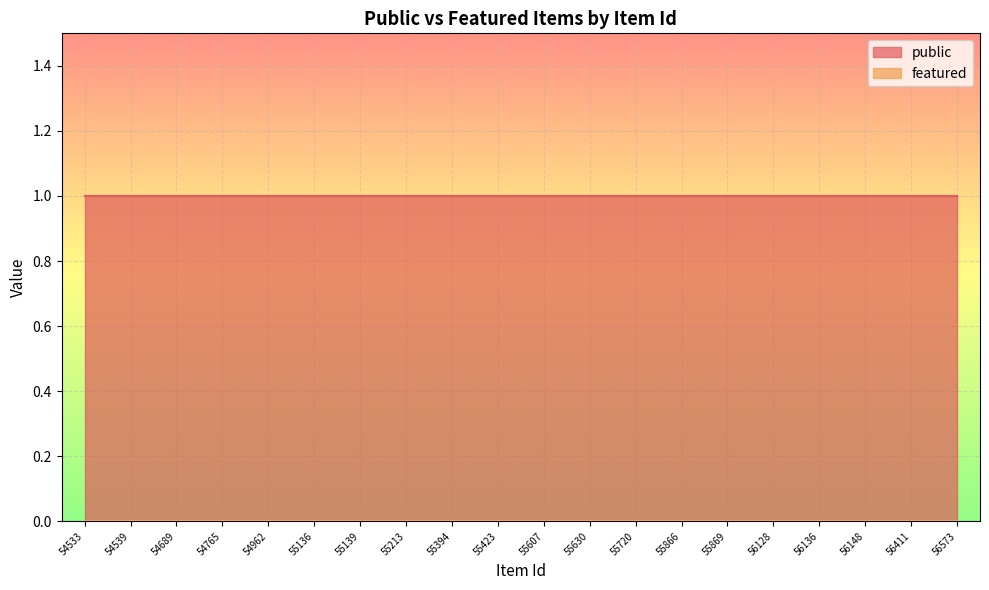

True or false: featured and public intersect in this chart.

False